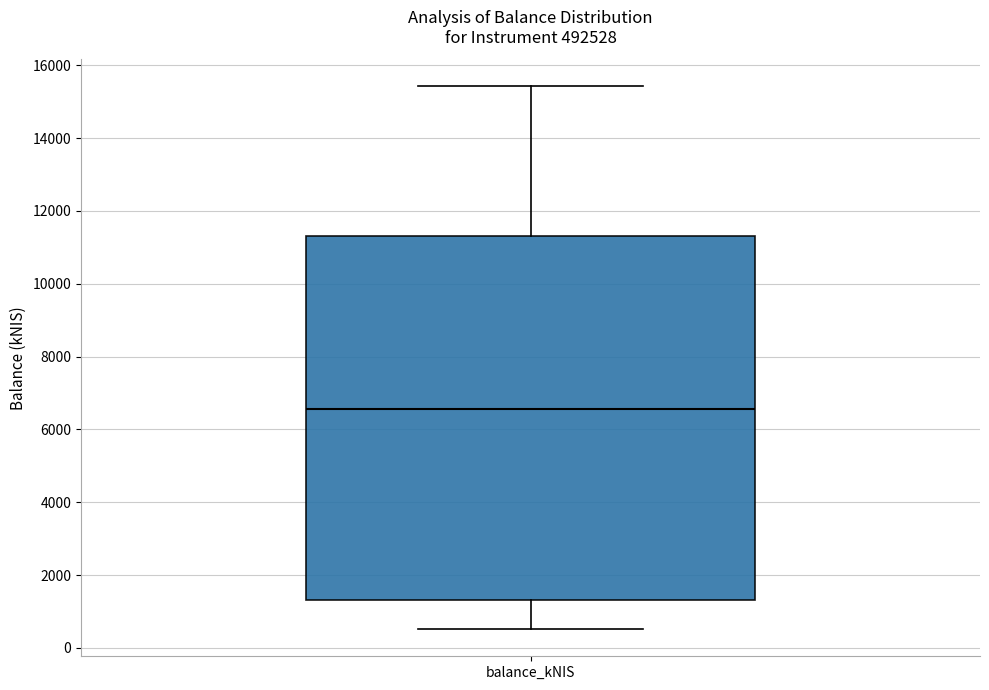

Read this box plot against the y-axis: the position of the median line, the range covered by the box, and the ends of both whiskers. The values are not printed on the chart, so give them approximately, as read against the axis.

median 6600, box 1400 to 11400, whiskers 600 to 15400